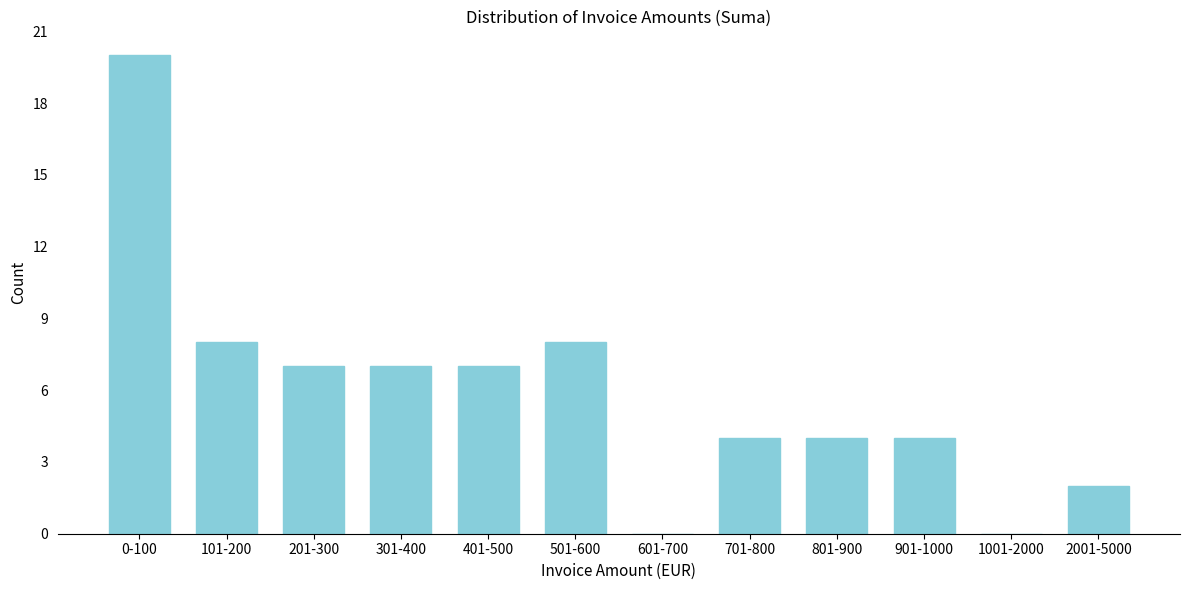

Reading right to left, what are all the values shown in this chart?

2001-5000=2	1001-2000=0	901-1000=4	801-900=4	701-800=4	601-700=0	501-600=8	401-500=7	301-400=7	201-300=7	101-200=8	0-100=20